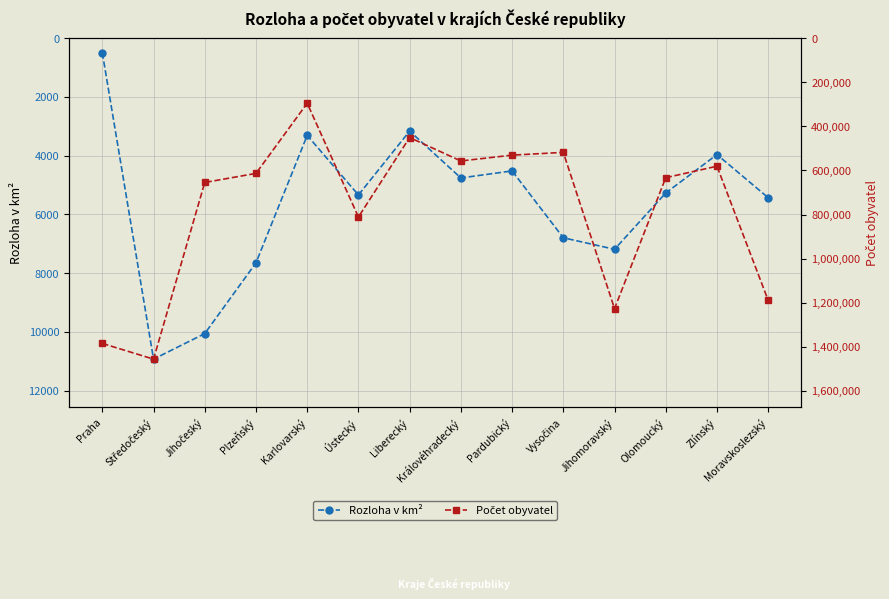

Is it true that Rozloha v km² equals 496.2 at Praha?

True